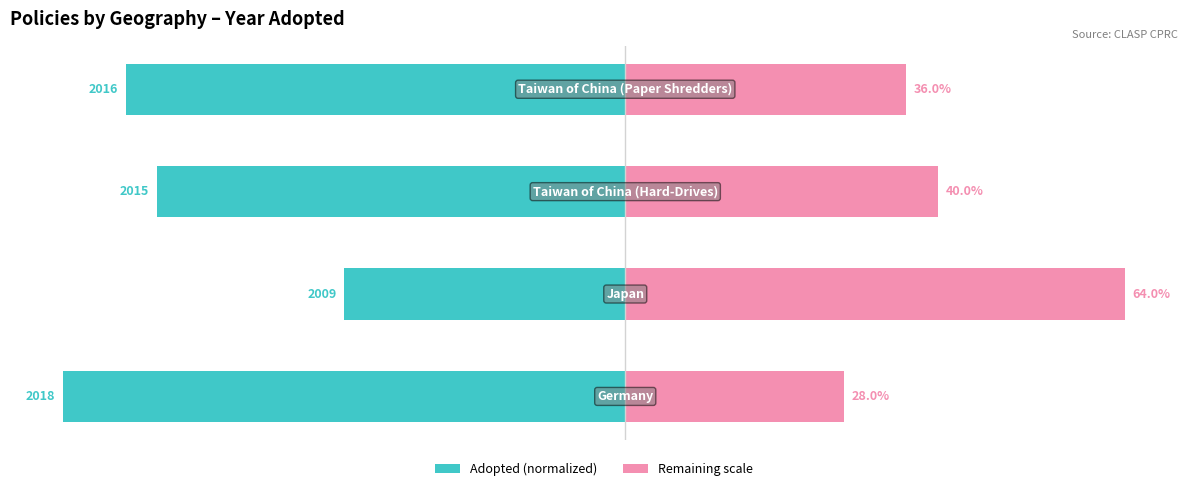

Which series has the largest range (max minus min)?

Adopted (normalized)